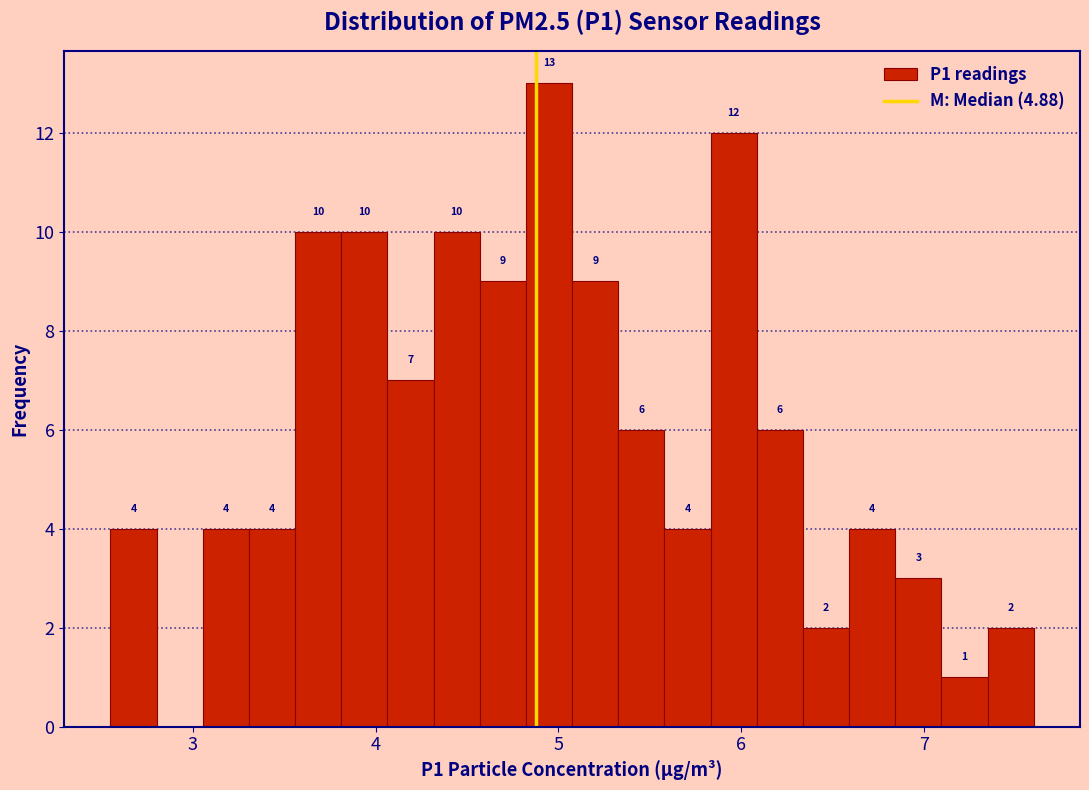

Around what value on the x-axis is the tallest bar? Give the approximate position of its centre, as read against the axis.

4.9